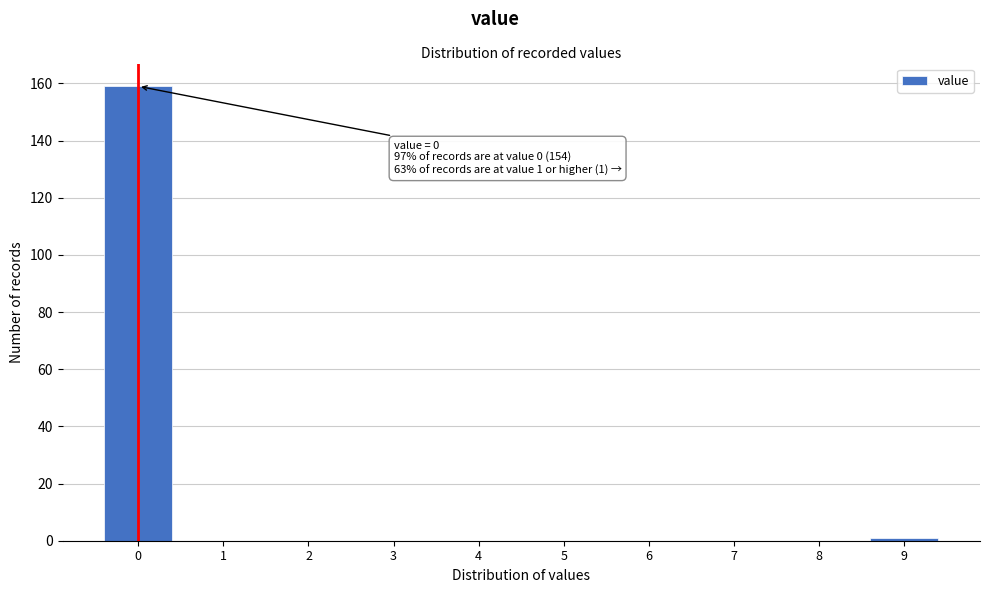

Reading right to left, what are all the values shown in this chart?

9=1	8=0	7=0	6=0	5=0	4=0	3=0	2=0	1=0	0=159